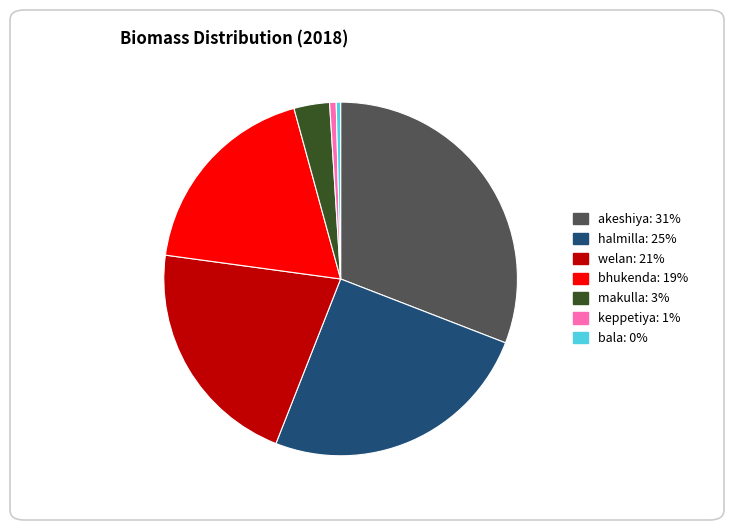

Does any single category account for the majority?

No